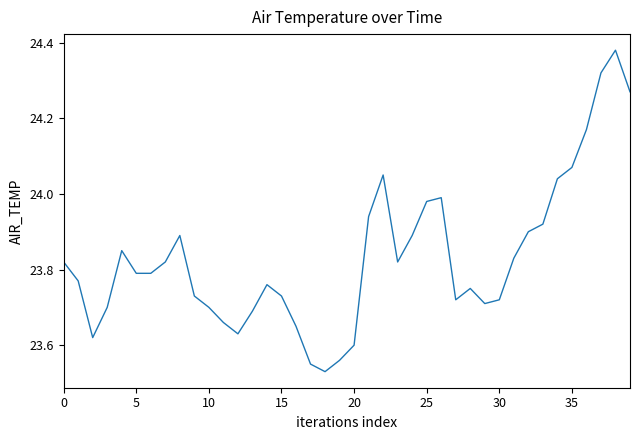

Is this an area chart (filled region under the line)?

No